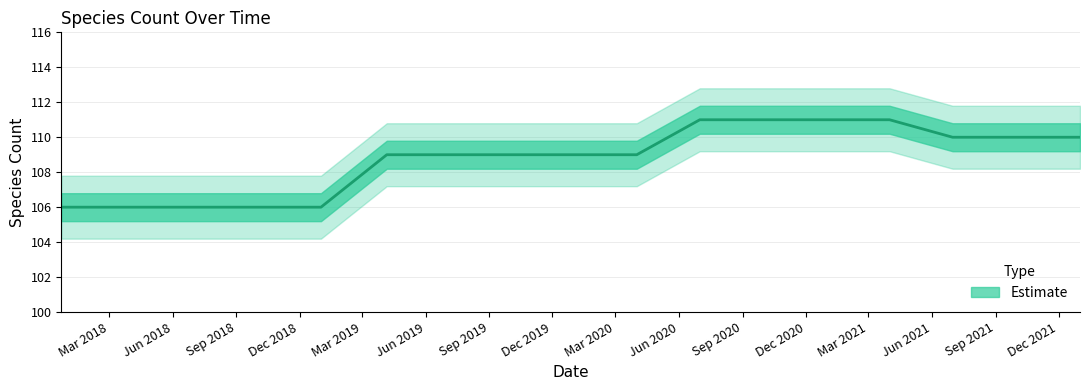

How many values are below 109?

5